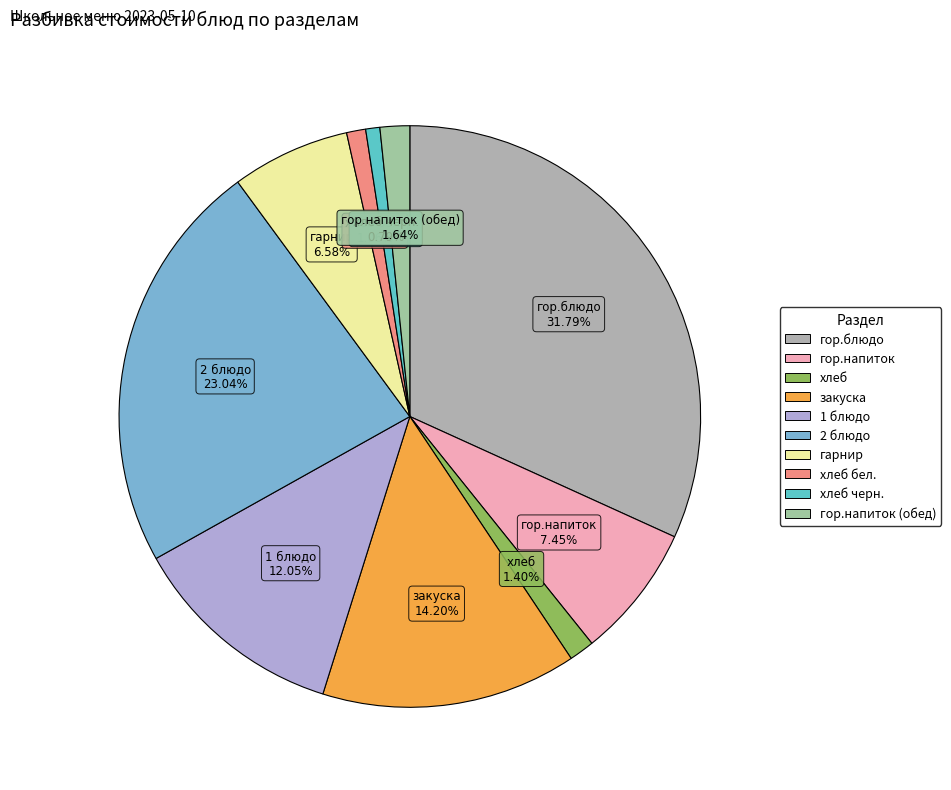

How many segments does this pie chart have?

10